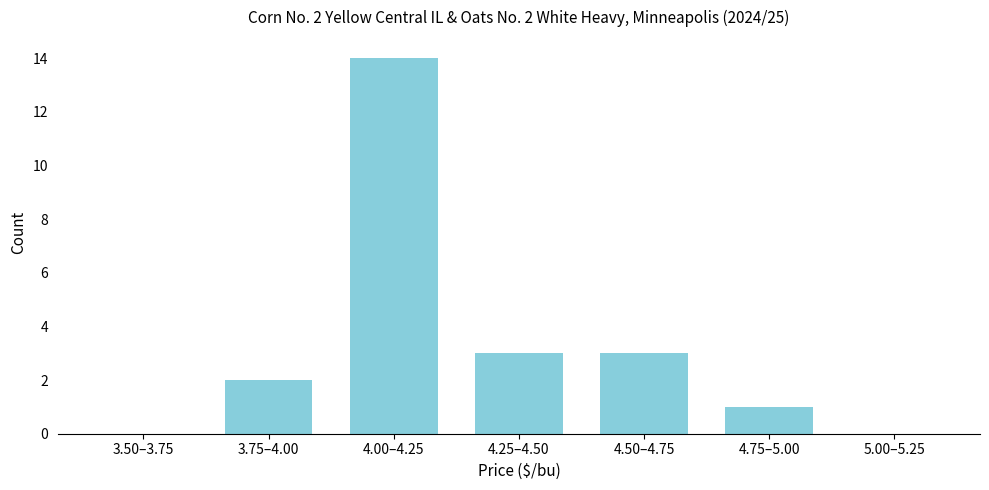

Reading left to right, extract all data points from this chart.

3.50–3.75=0	3.75–4.00=2	4.00–4.25=14	4.25–4.50=3	4.50–4.75=3	4.75–5.00=1	5.00–5.25=0